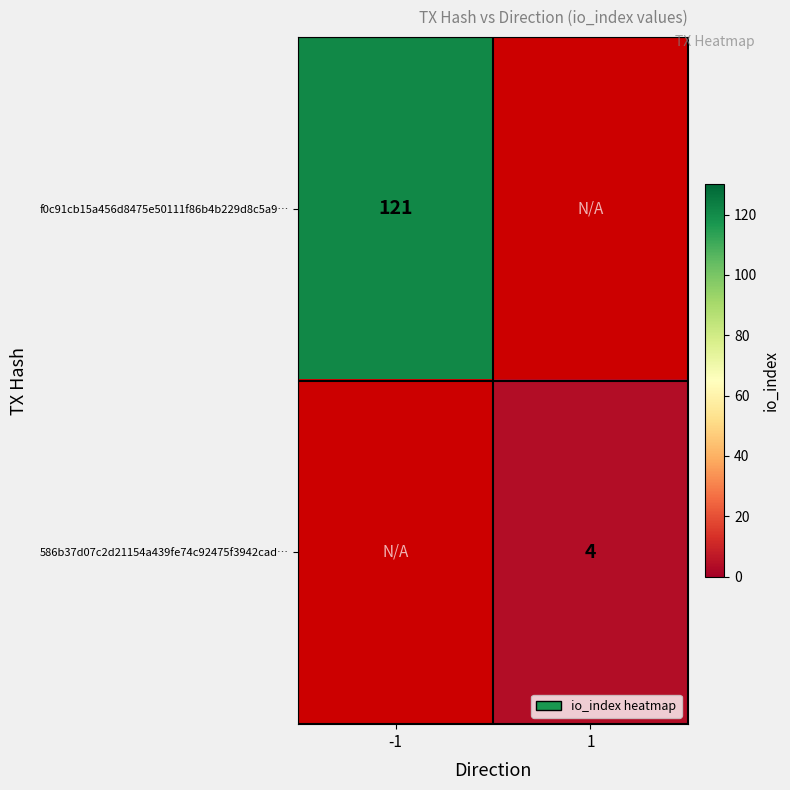

True or false: f0c91cb15a456d8475e50111f86b4b229d8c5a9… has a value of 66 at -1.

False